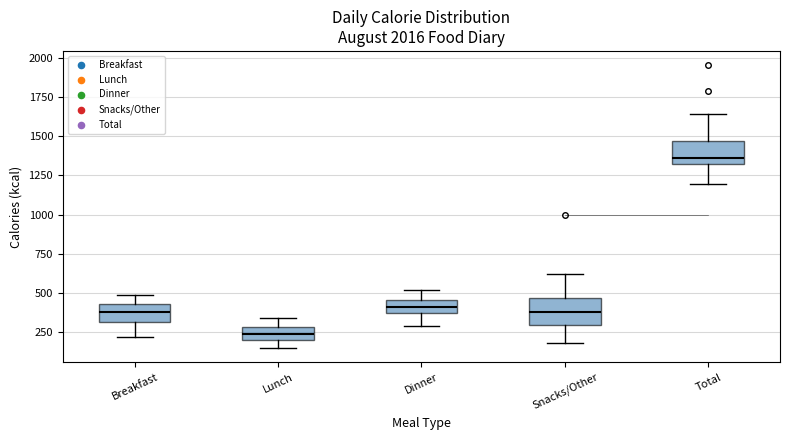

Where does the upper whisker of the box for Lunch end on the y-axis? The values are not printed on the chart, so give them approximately, as read against the axis.

350